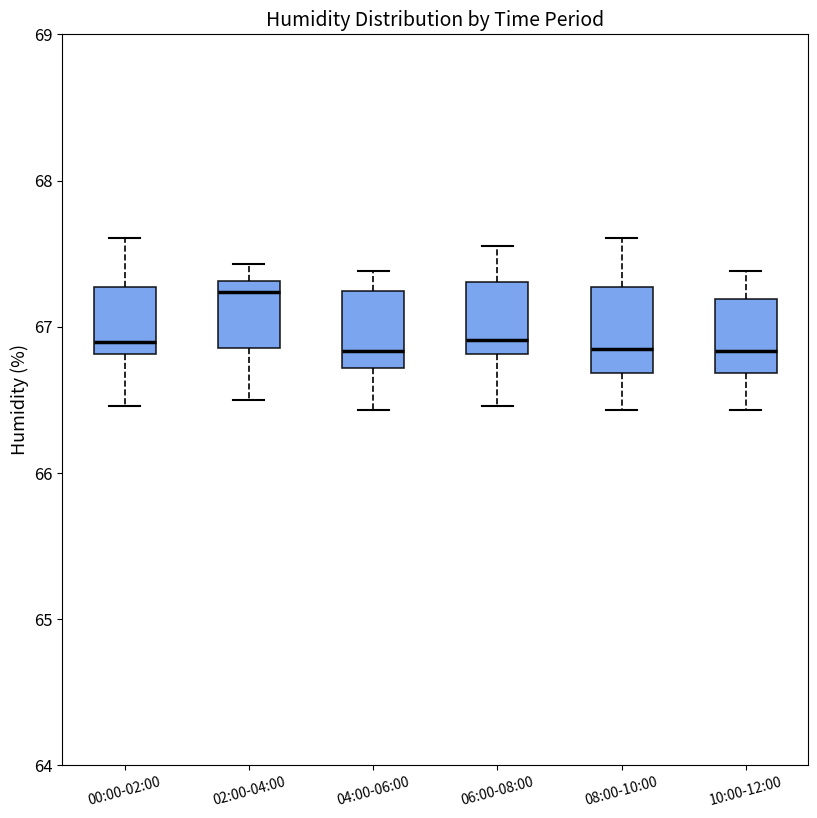

Reading left to right, transcribe this box plot: for each box, give where its median line is, the range the box spans, and where its two whiskers end, as read against the y-axis. The values are not printed on the chart, so give them approximately, as read against the axis.

00:00-02:00: median 66.9, box 66.8 to 67.3, whiskers 66.5 to 67.6
02:00-04:00: median 67.2, box 66.9 to 67.3, whiskers 66.5 to 67.4
04:00-06:00: median 66.8, box 66.7 to 67.2, whiskers 66.4 to 67.4
06:00-08:00: median 66.9, box 66.8 to 67.3, whiskers 66.5 to 67.6
08:00-10:00: median 66.8, box 66.7 to 67.3, whiskers 66.4 to 67.6
10:00-12:00: median 66.8, box 66.7 to 67.2, whiskers 66.4 to 67.4